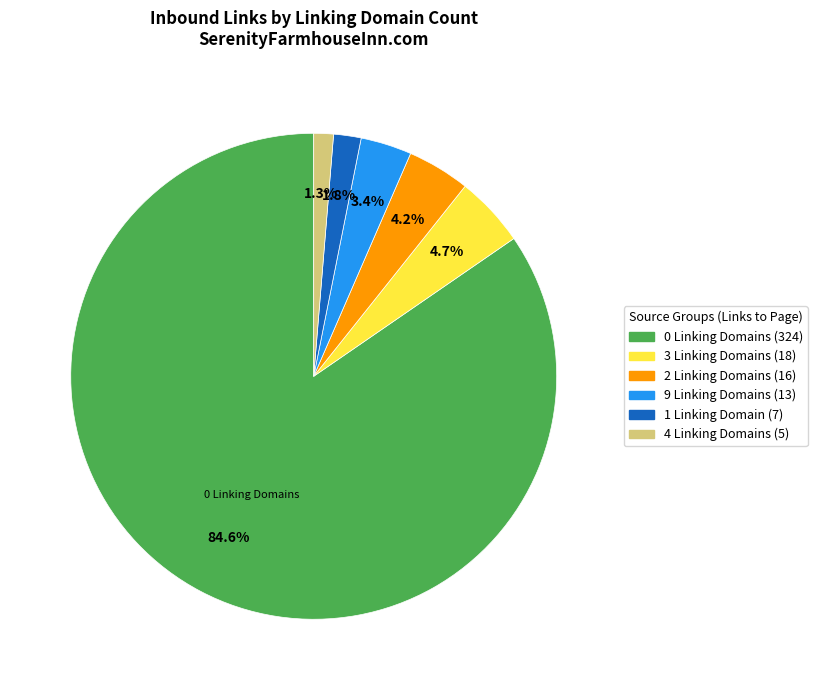

Is there a majority slice in this chart?

Yes